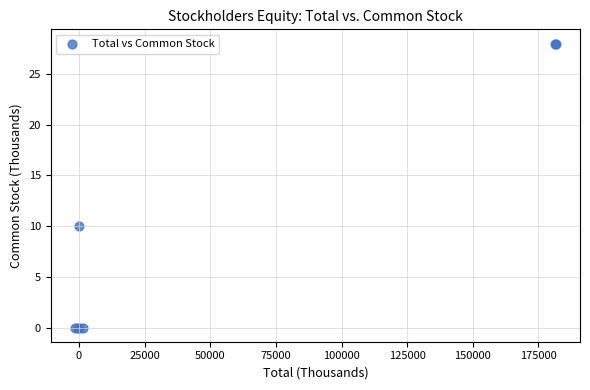

What Y value in the scatter plot is closest to 14?

10